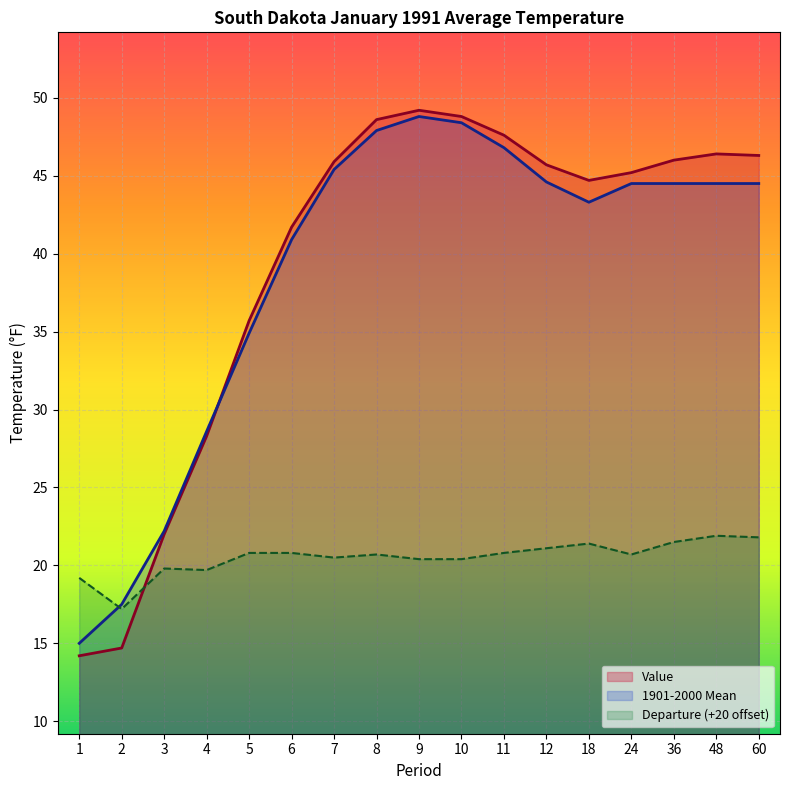

Count the number of data series in this chart.

3